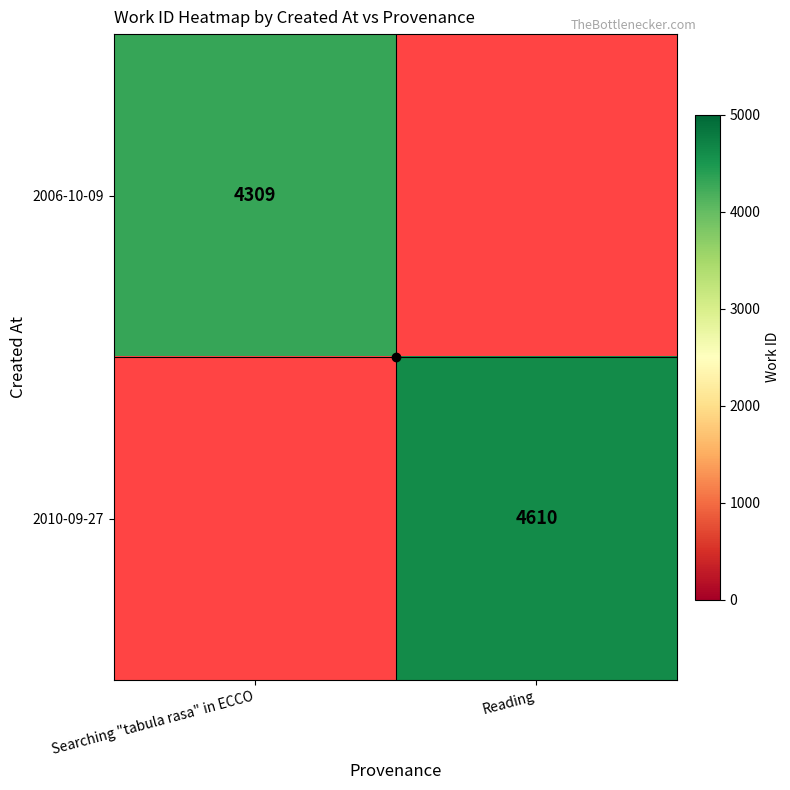

At Reading, list the series in order from smallest to largest.

2006-10-09, 2010-09-27